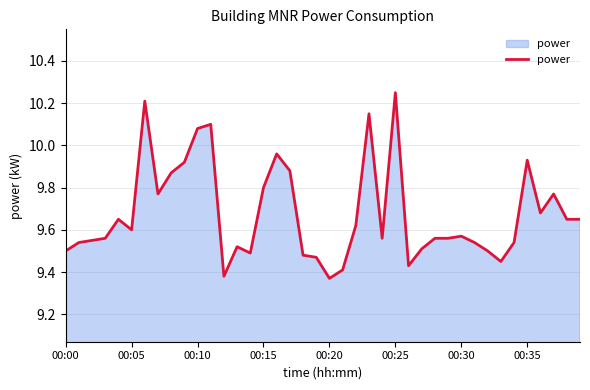

What is the difference between the maximum and minimum values?

0.9